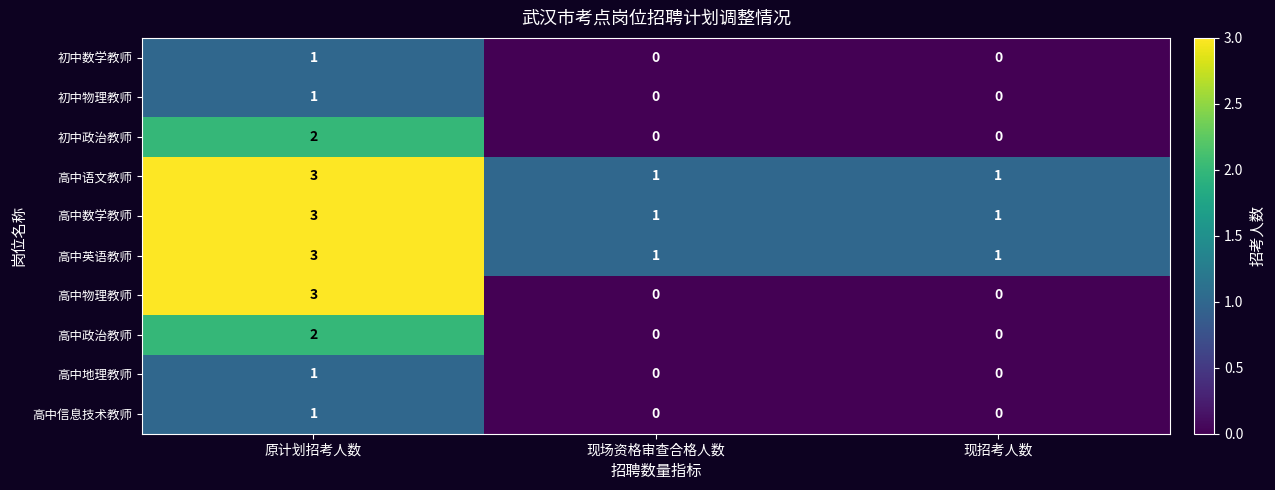

What is the difference between the highest and lowest values at 原计划招考人数?

2